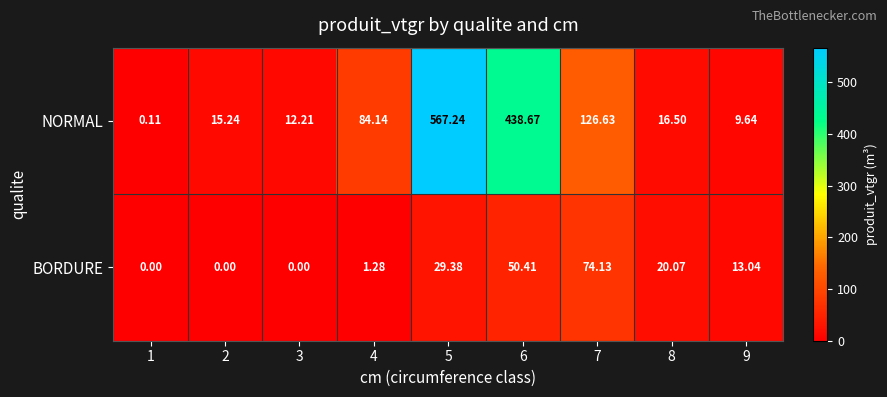

List the series in order of their peak value, highest first.

NORMAL, BORDURE